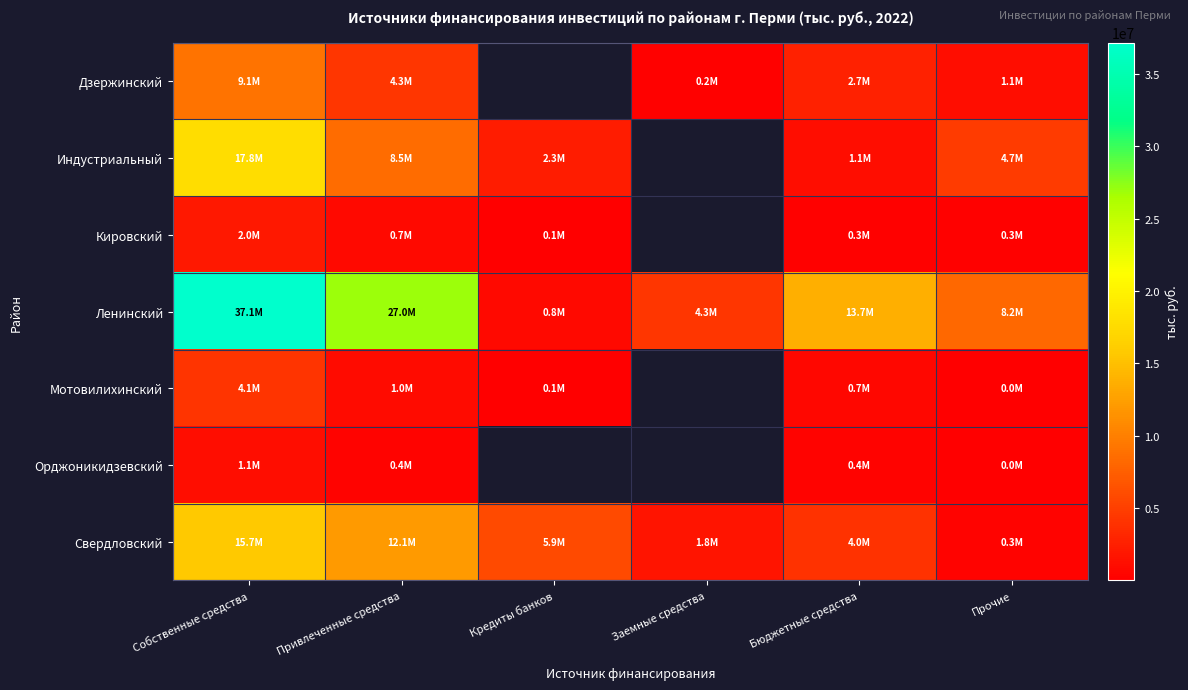

At which label does Свердловский reach its minimum?

Прочие